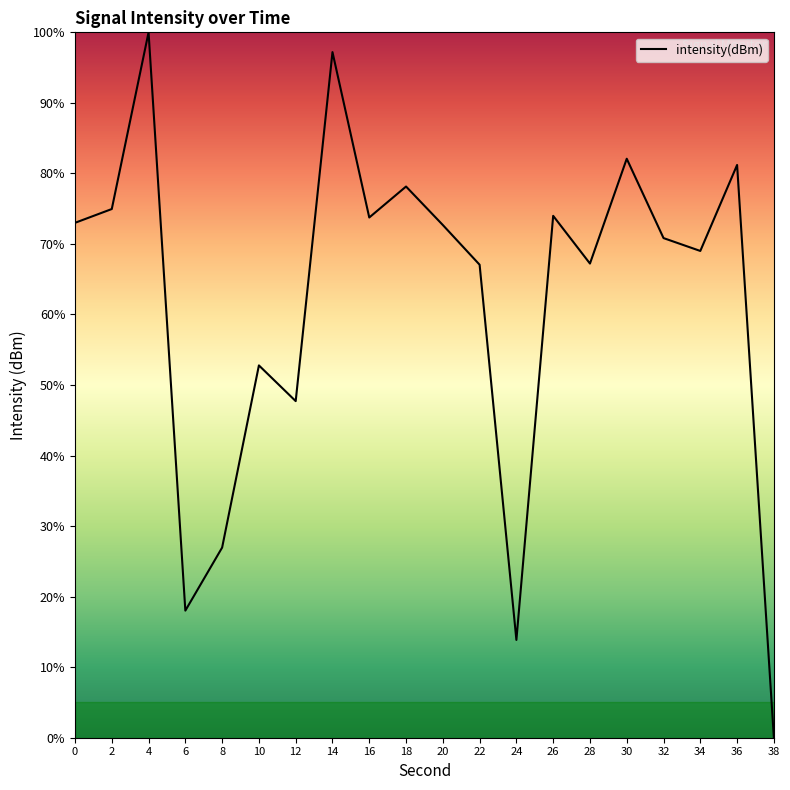

How many values exceed 72?

10